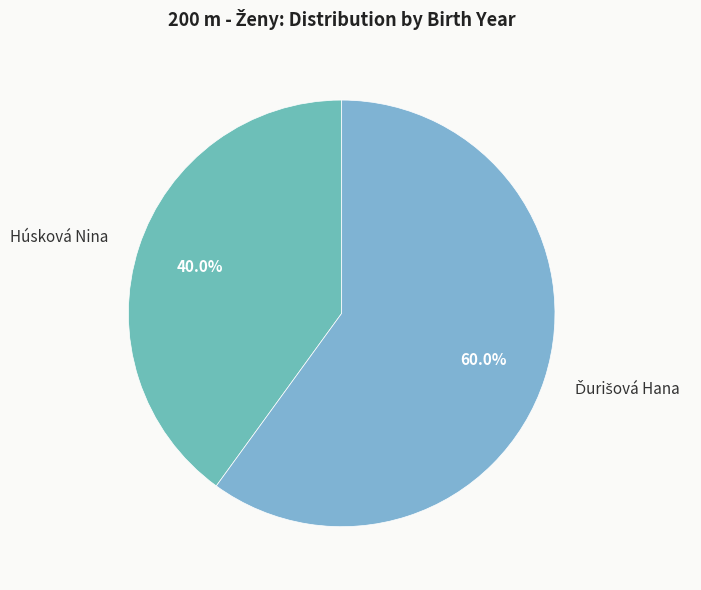

Is there any slice that represents more than half of the pie?

Yes